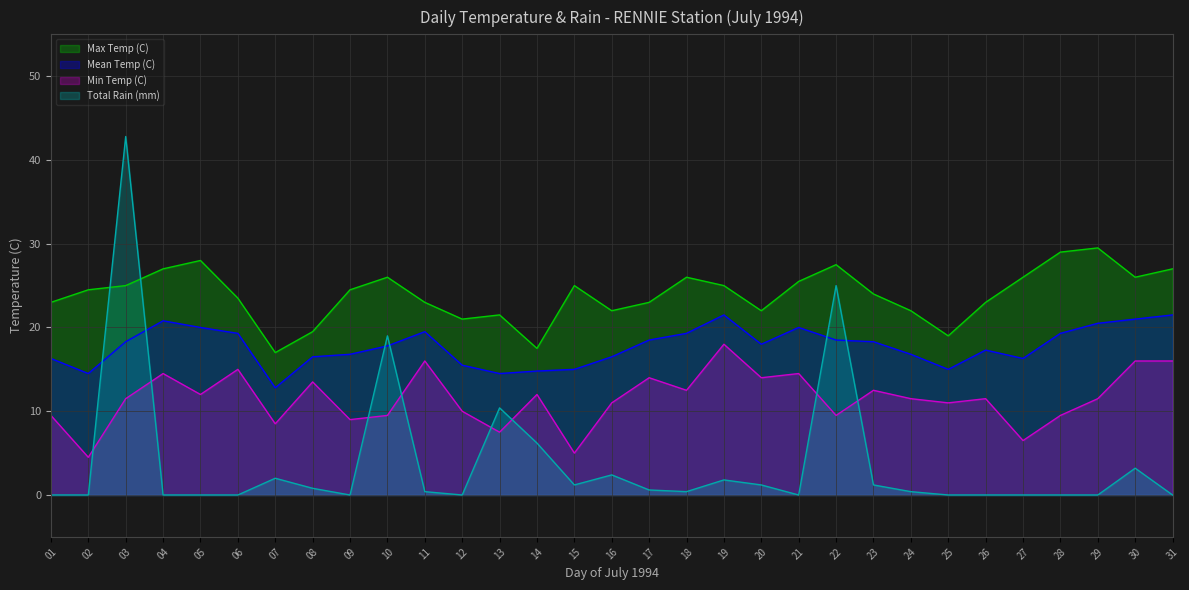

Rank the series by their average value, from lowest to highest.

Total Rain (mm), Min Temp (C), Mean Temp (C), Max Temp (C)